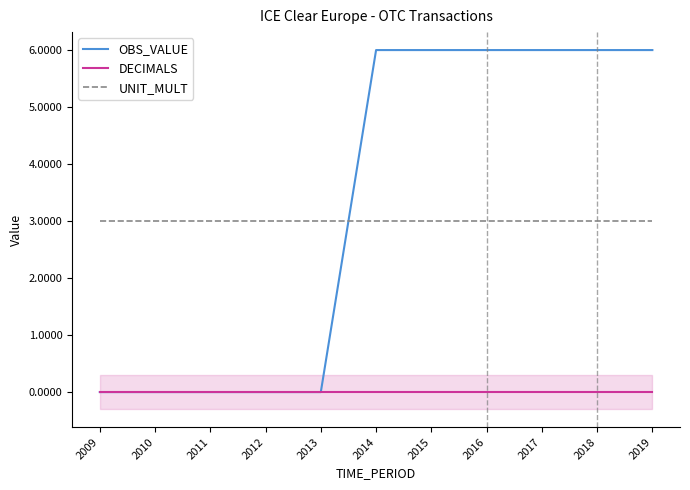

What is the difference between the OBS_VALUE values at 2012 and 2018?

6